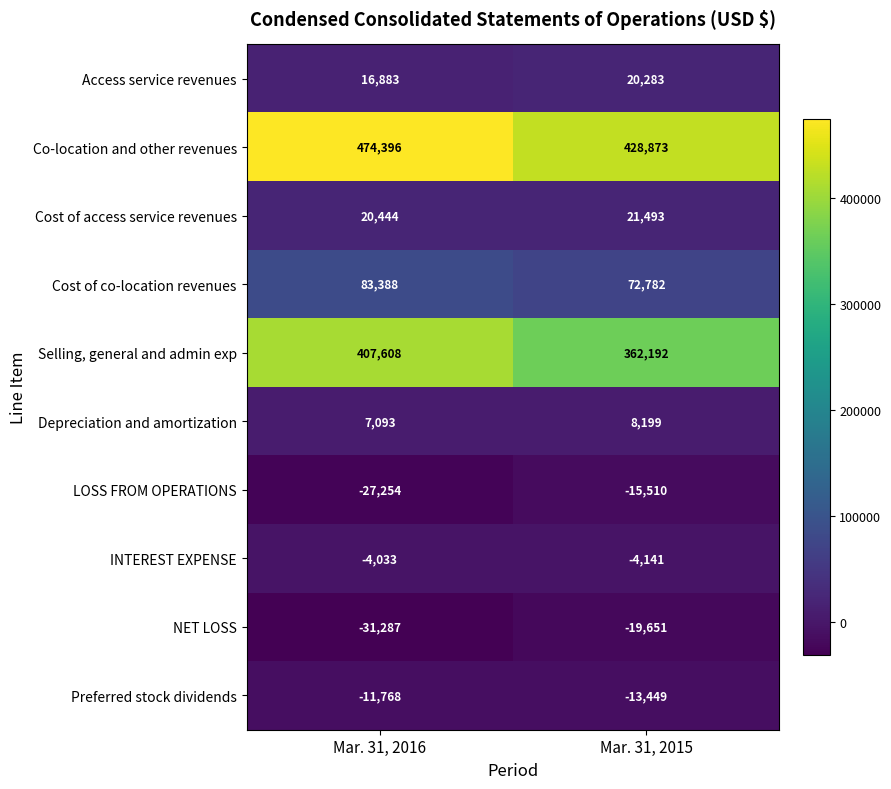

What is the difference between the Access service revenues values at Mar. 31, 2015 and Mar. 31, 2016?

3400